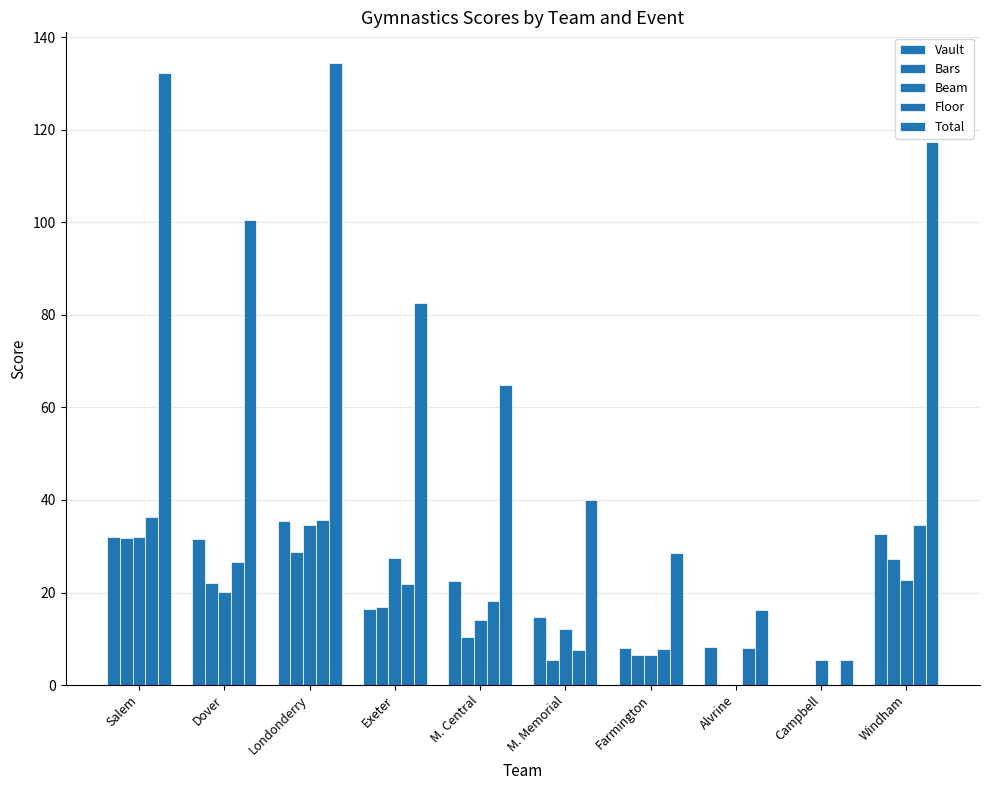

How many positive values does the Floor series have?

9